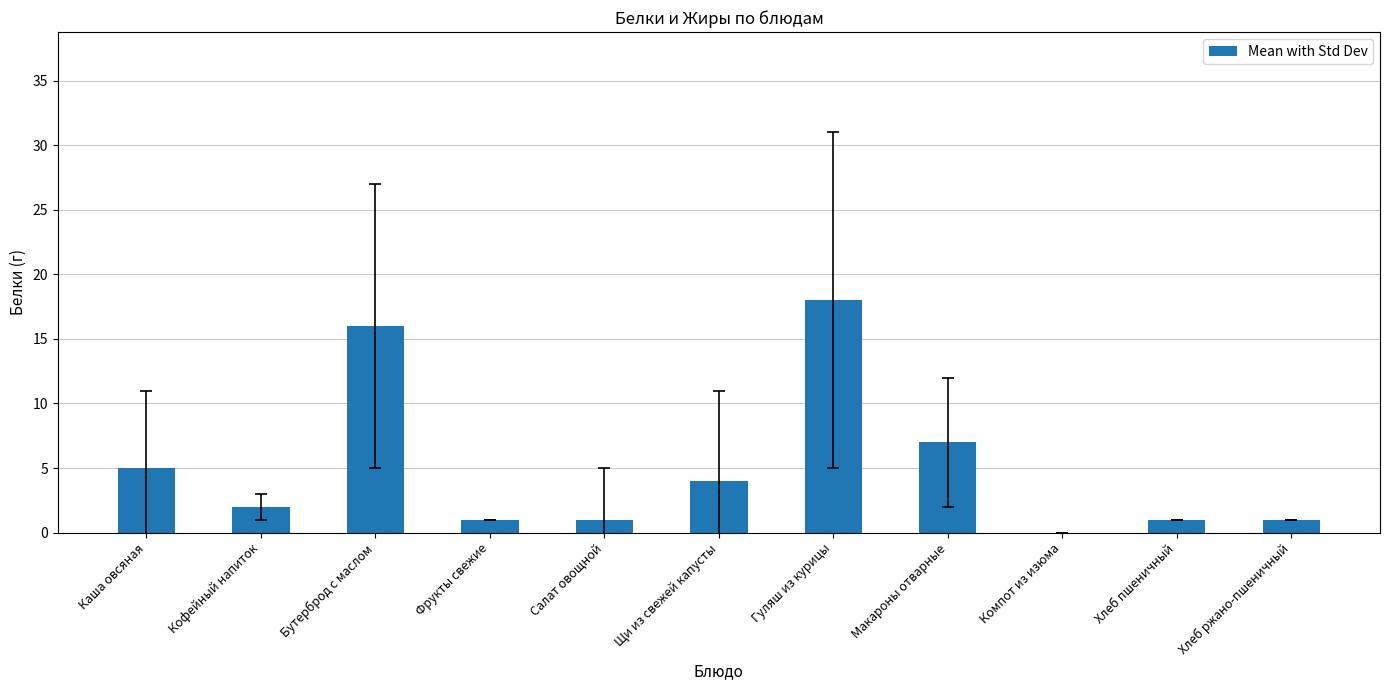

What is the sum of all values?

56